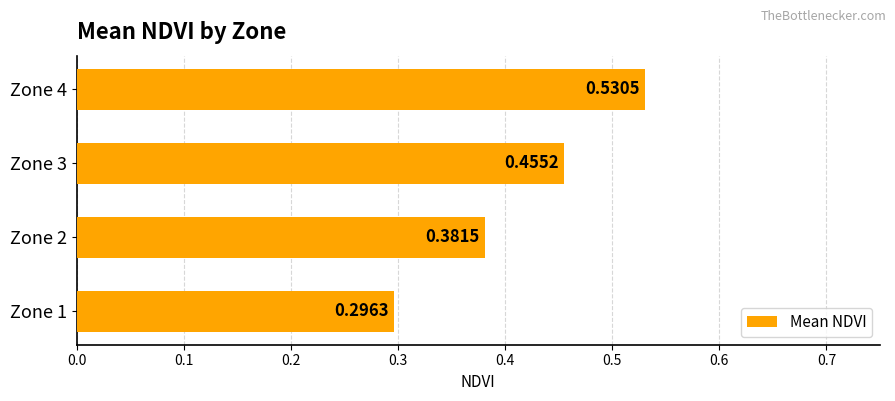

What is the sum of all values?

1.7